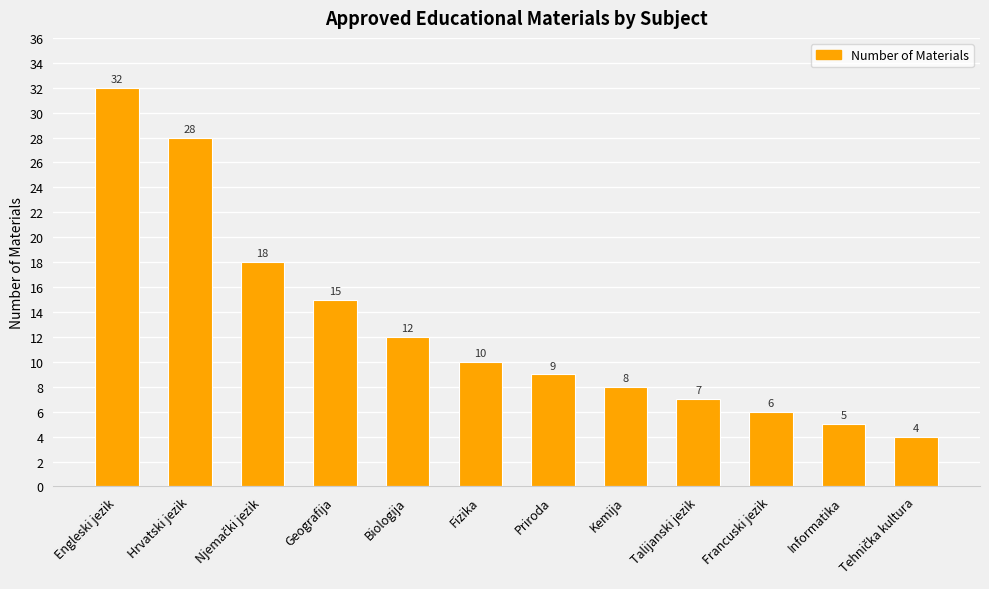

Reading left to right, extract all data points from this chart.

32	28	18	15	12	10	9	8	7	6	5	4